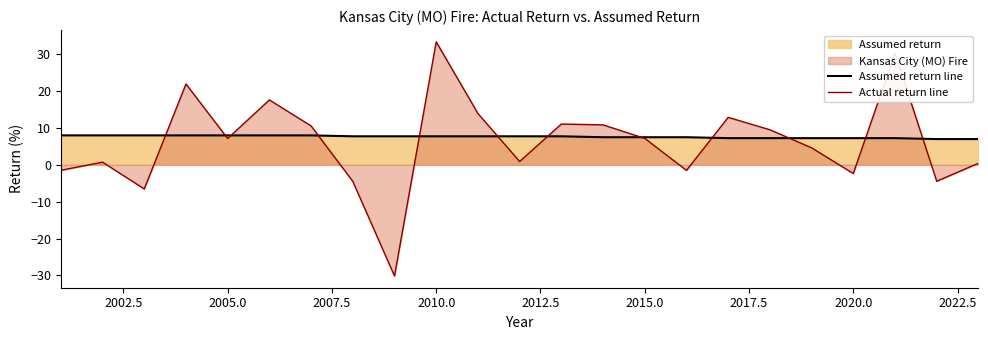

Rank the series by their maximum value, from highest to lowest.

Actual return line, Assumed return line